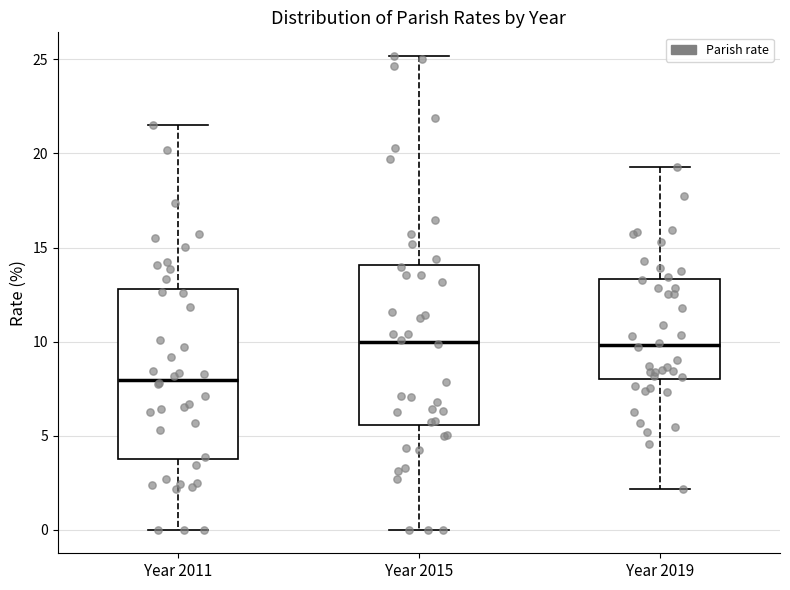

Comparing the boxes themselves (not the whiskers), which one is the tallest?

Year 2011